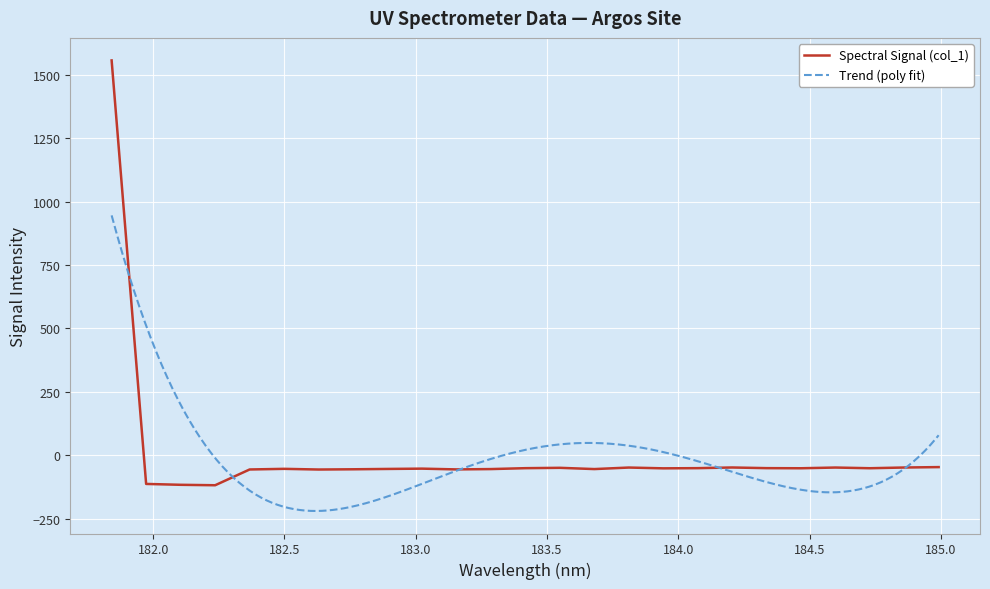

Reading left to right, transcribe all the data shown in this chart.

181.8418=1557.6	181.9732053322=-113.4	182.1045947288=-116.9	182.2359681898=-118.6	182.3673257152=-56.4	182.498667305=-53.9	182.6299929592=-56.6	182.7613026778=-55.6	182.8925964608=-54.3	183.0238743082=-53.1	183.15513622=-56.1	183.2863821962=-54.8	183.4176122368=-51.3	183.5488263418=-49.9	183.6800245112=-54.8	183.811206745=-48.8	183.9423730432=-51.9	184.0735234058=-51.2	184.2046578328=-48.5	184.3357763242=-51.1	184.46687888=-51.6	184.5979655002=-48.8	184.7290361848=-51.5	184.8600909338=-48.6	184.9911297472=-47.0